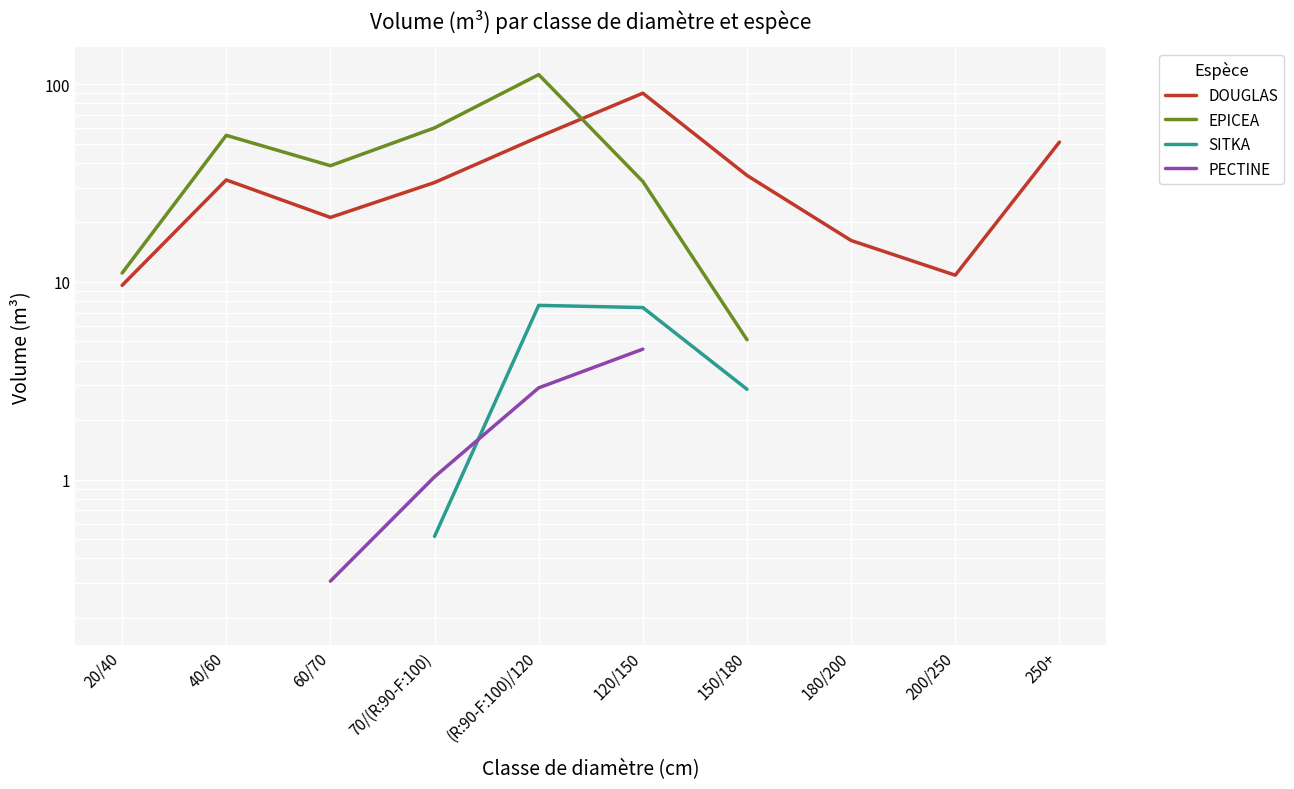

True or false: EPICEA has more than 2 interior local peaks.

False